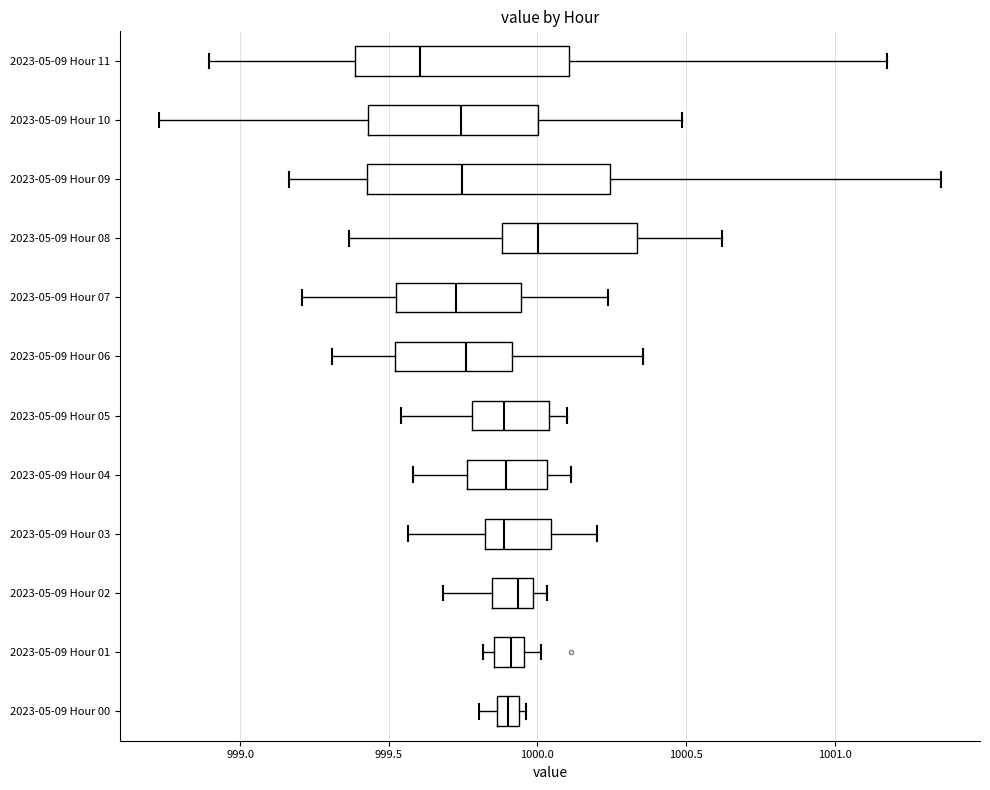

Where is the right edge of the box for 2023-05-09 Hour 05 on the x-axis? The values are not printed on the chart, so give them approximately, as read against the axis.

1000.05